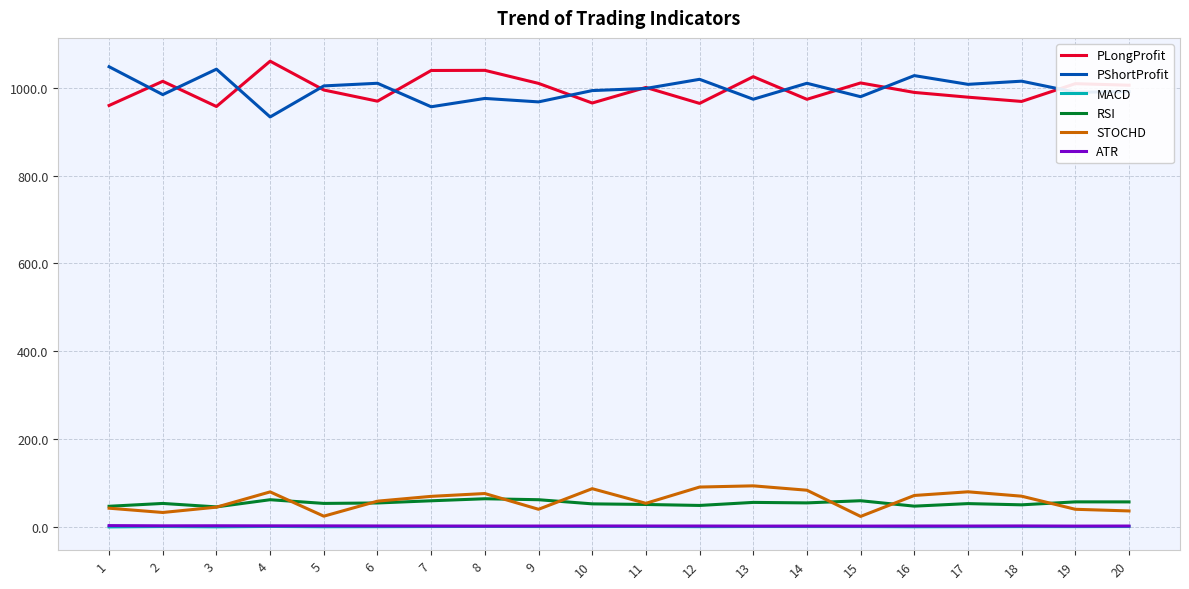

Is the value of PLongProfit at 17 greater than the value of MACD at 3?

Yes